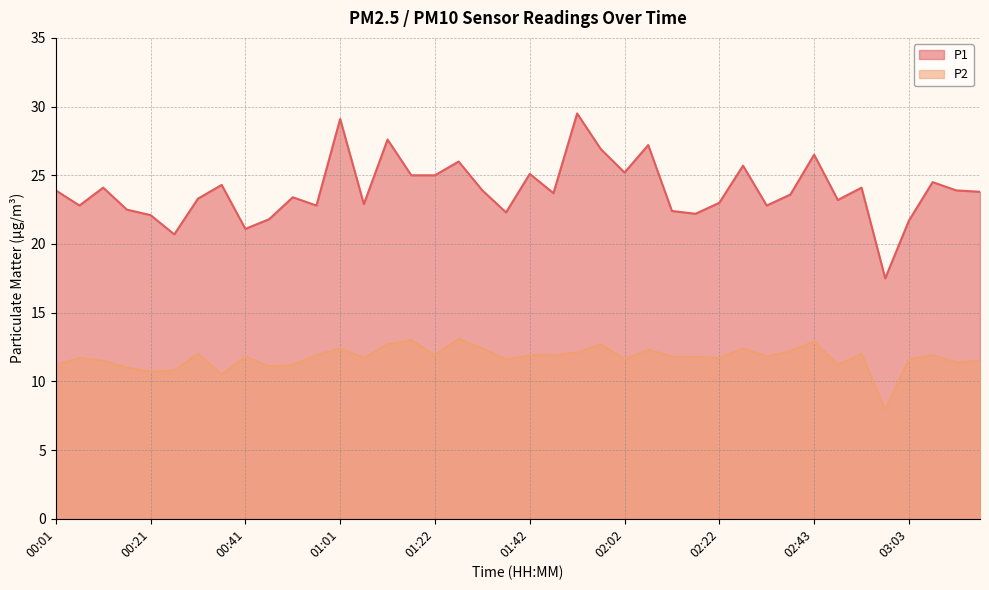

What is the value of the P2 point at the 3rd from the left?

11.5